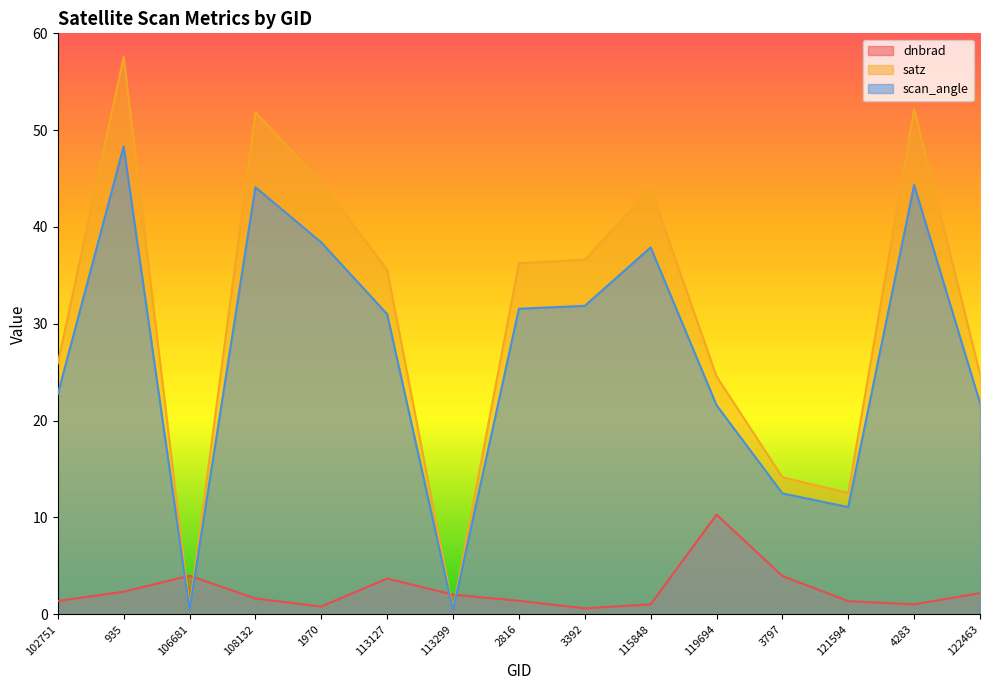

At which label does dnbrad reach its minimum?

3392